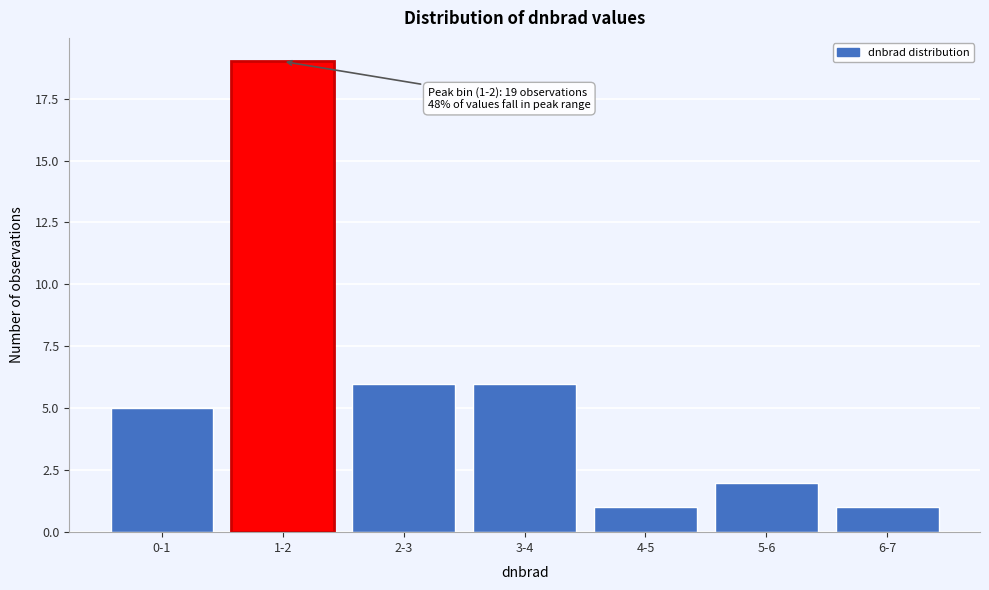

Reading left to right, list all the values displayed in this chart.

0-1=5	1-2=19	2-3=6	3-4=6	4-5=1	5-6=2	6-7=1